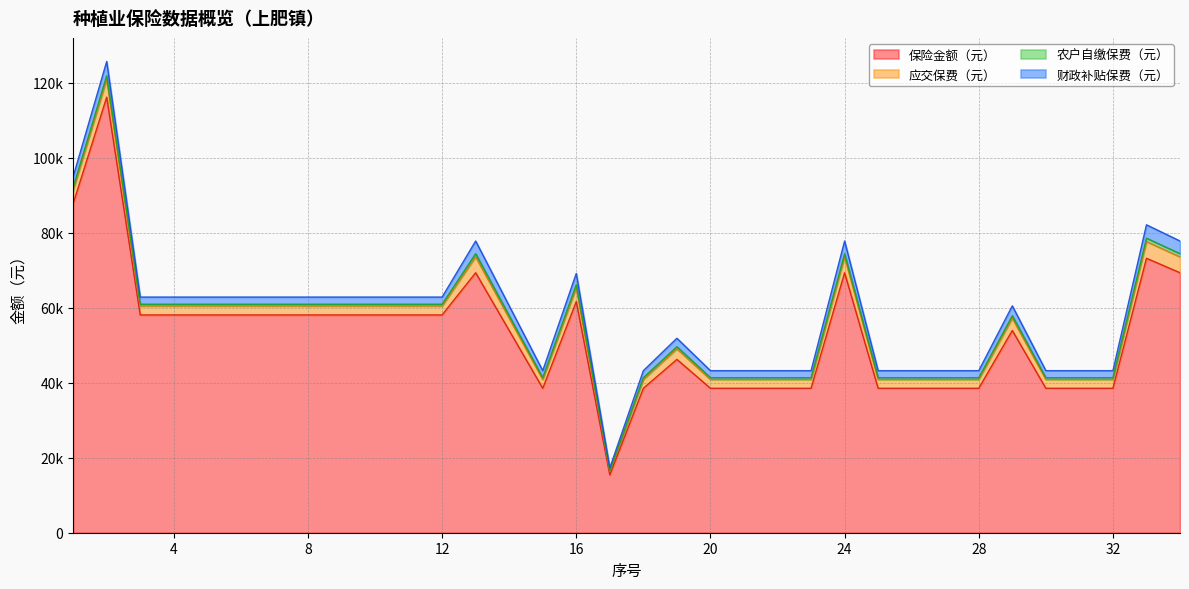

What is the average value of the 应交保费（元） series?

2762.4